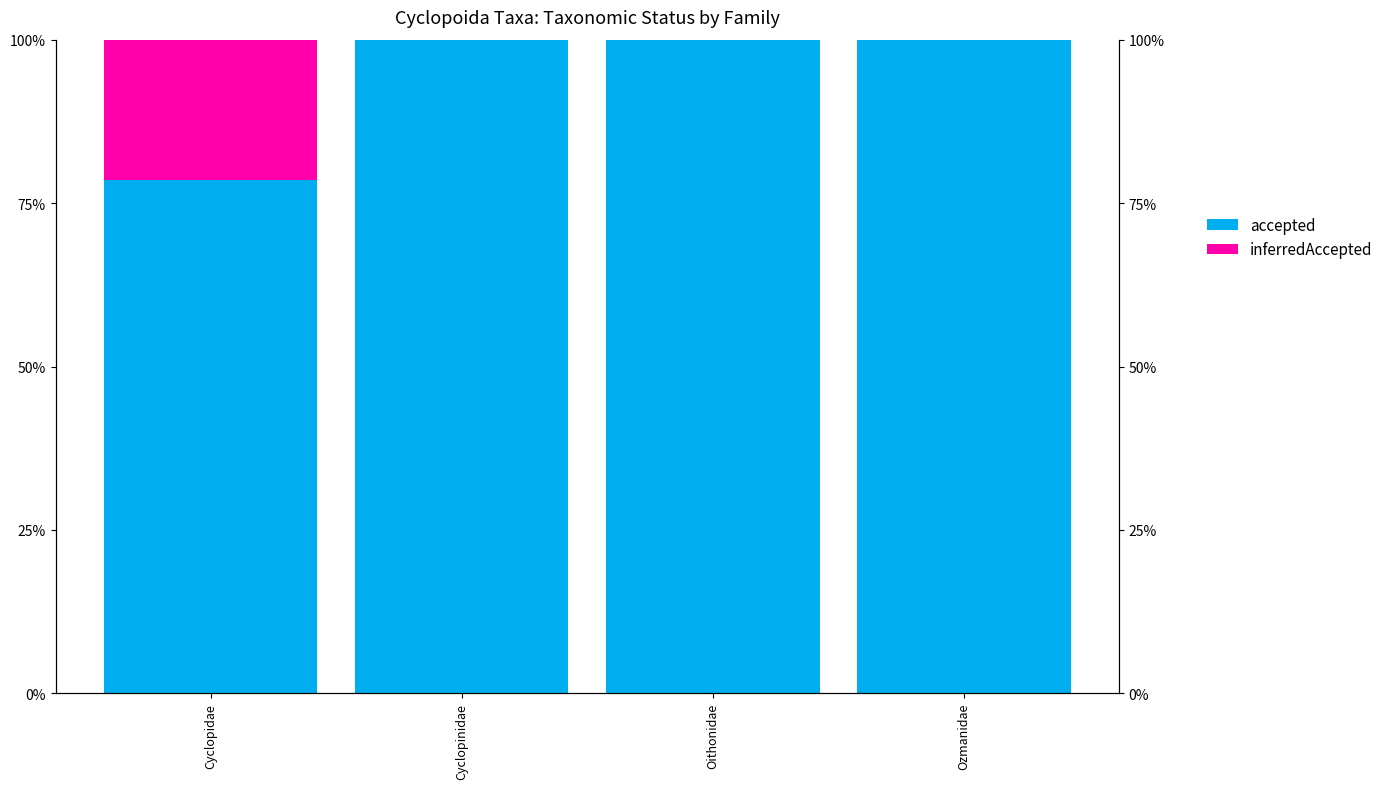

What is the difference between the accepted values at Cyclopidae and Cyclopinidae?

21.4